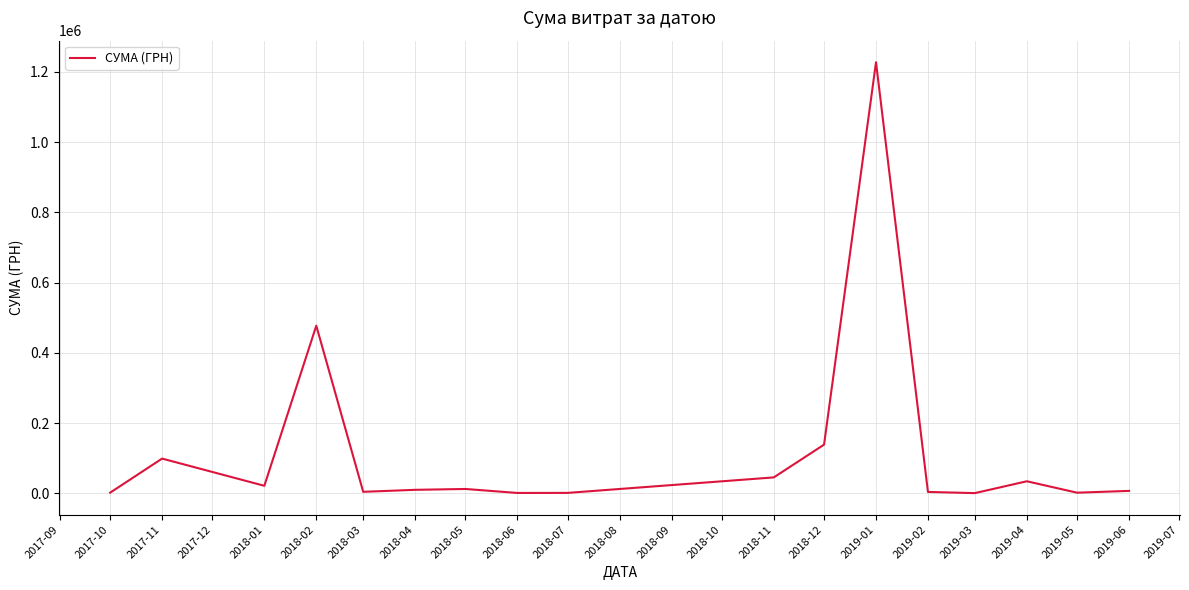

Where is the data nearest to the value 613959?

2018-02